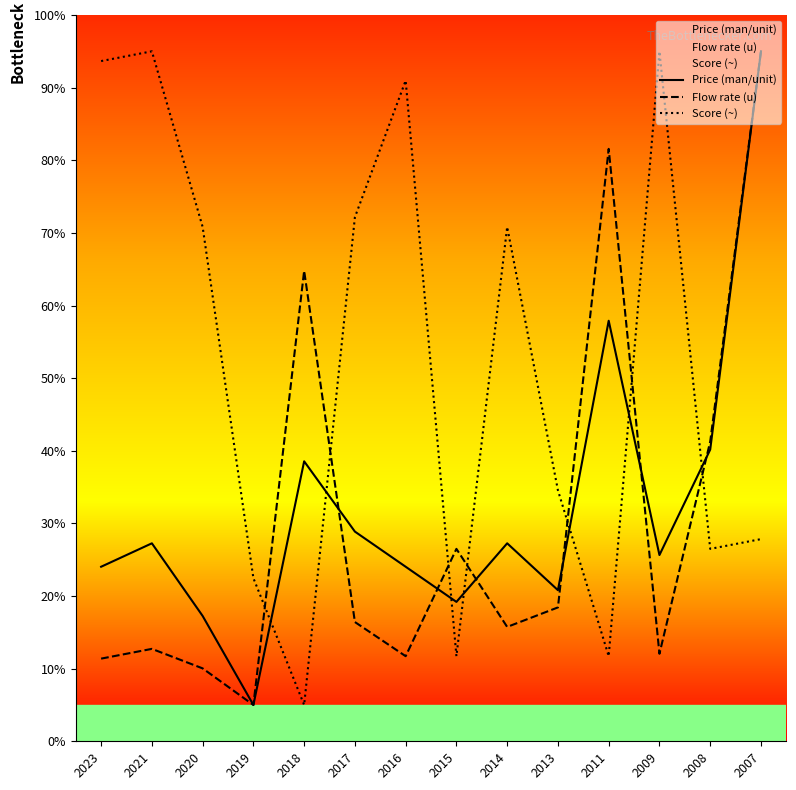

Reading left to right, extract all data points from this chart.

Price (man/unit): 24.0	27.3	17.3	5.0	38.5	28.9	24.0	19.2	27.3	20.8	57.9	25.6	40.2	95.0
Flow rate (u): 11.4	12.7	10.0	5.0	64.8	16.4	11.7	26.5	15.7	18.4	81.6	12.1	41.3	95.0
Score (~): 93.7	95.0	70.8	22.5	5.0	72.2	91.0	11.7	70.8	34.6	11.7	95.0	26.5	27.8